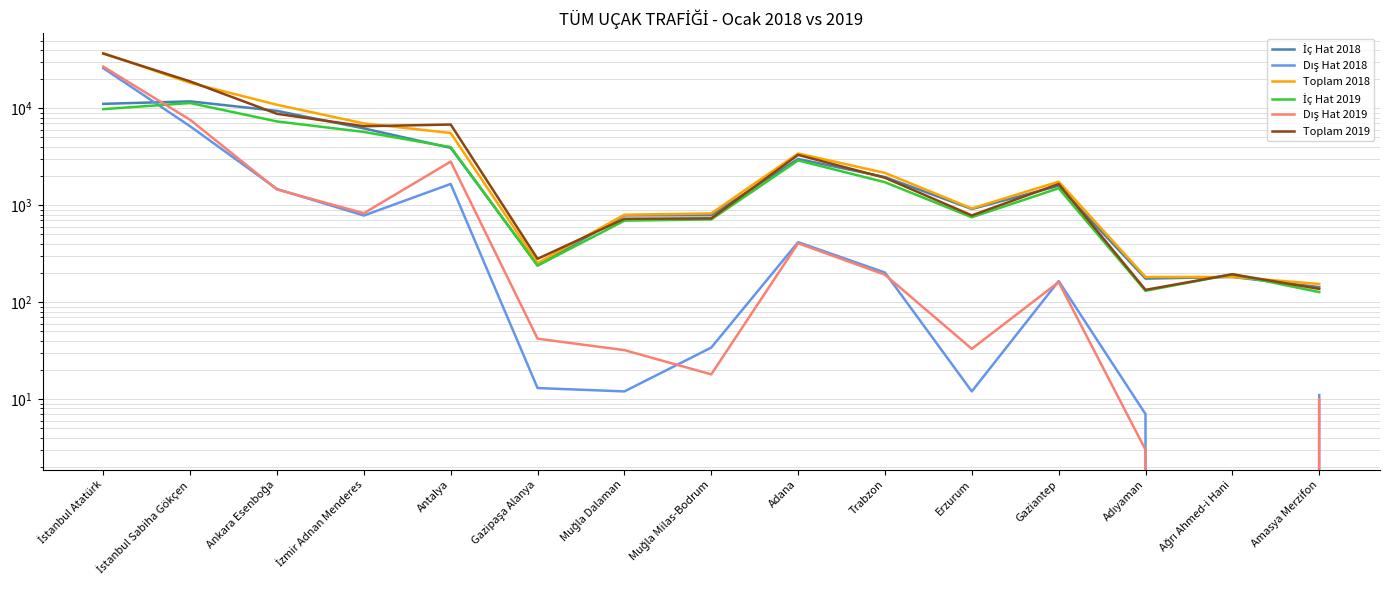

How many data points does each series have?

15